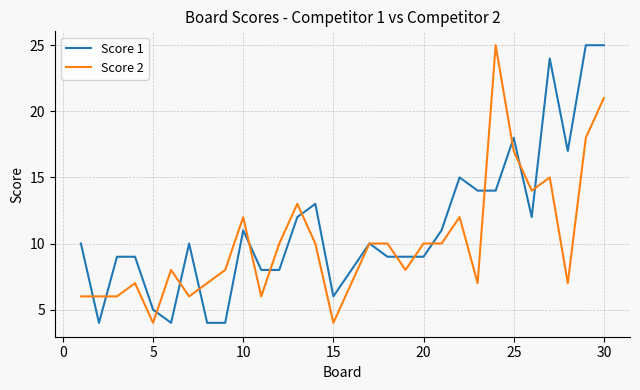

Which series has the largest total across all categories?

Score 1